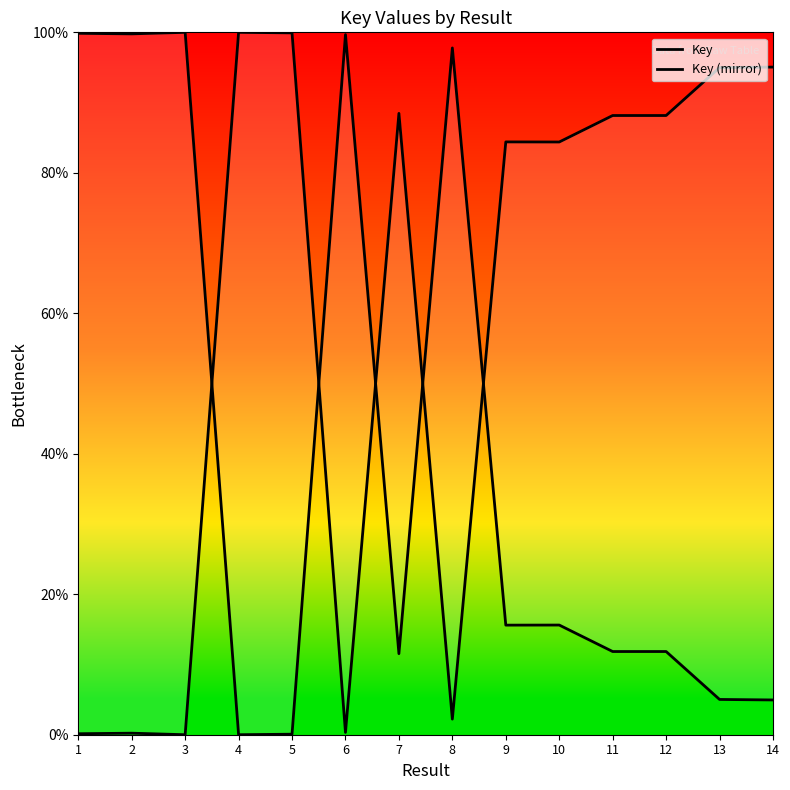

Does the chart display data point markers on the line(s)?

No